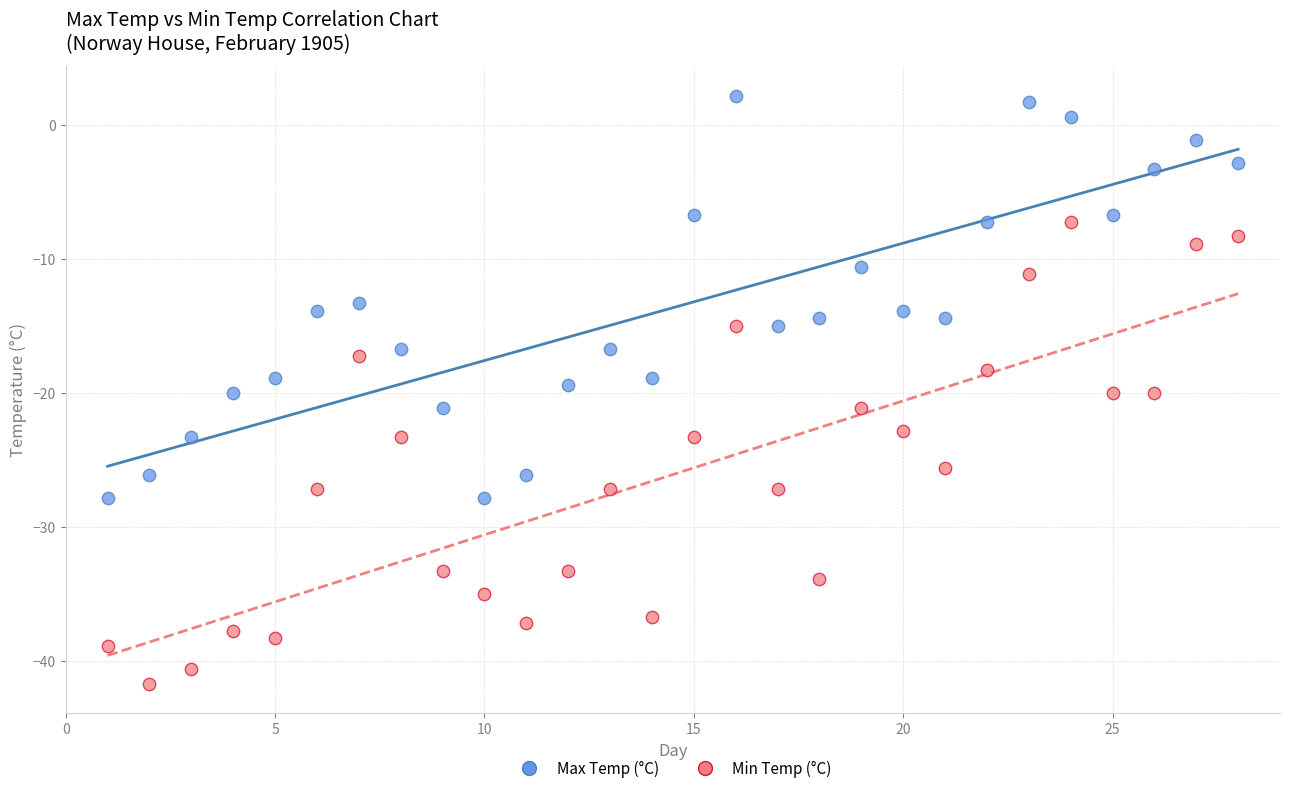

Which series has the widest spread of Y values?

Min Temp (°C)